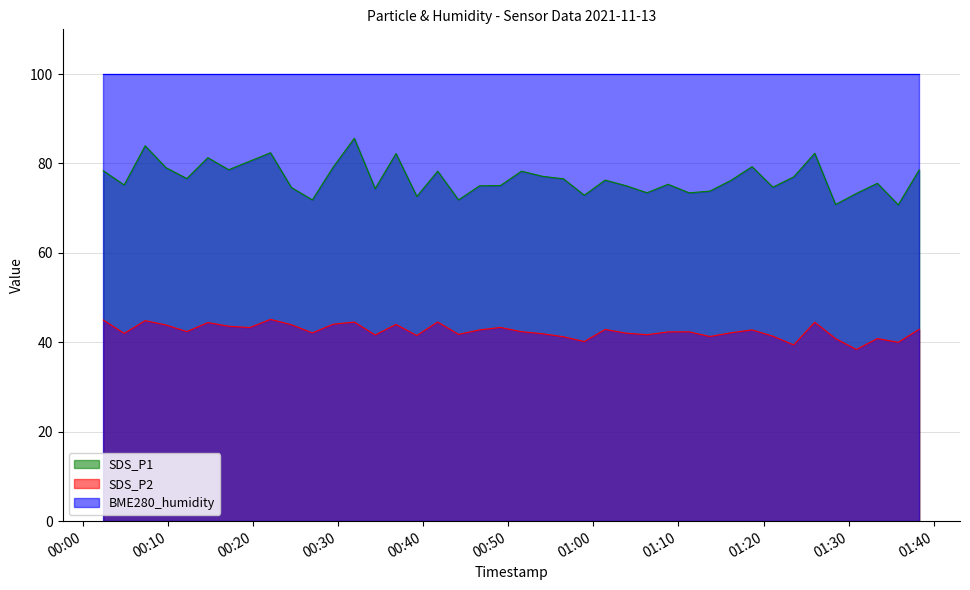

Does the chart have visible grid lines?

Yes